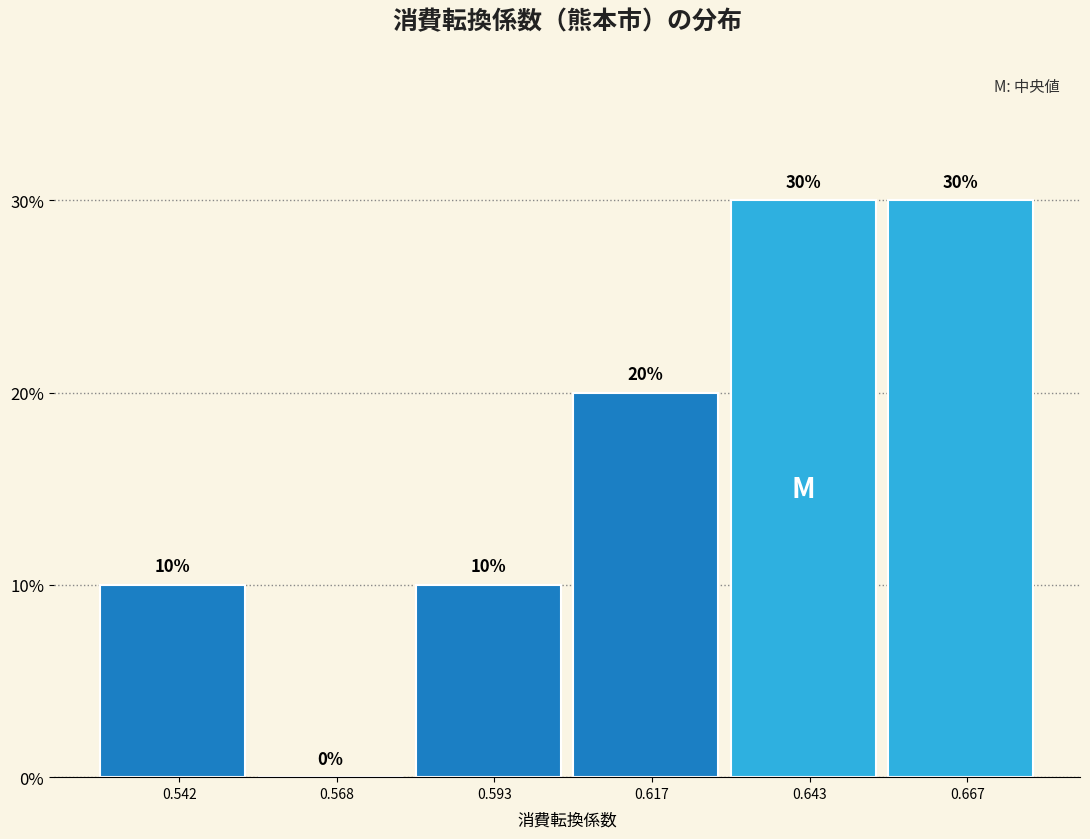

How tall is the bar that spans 0.630 to 0.655 on the x-axis?

30